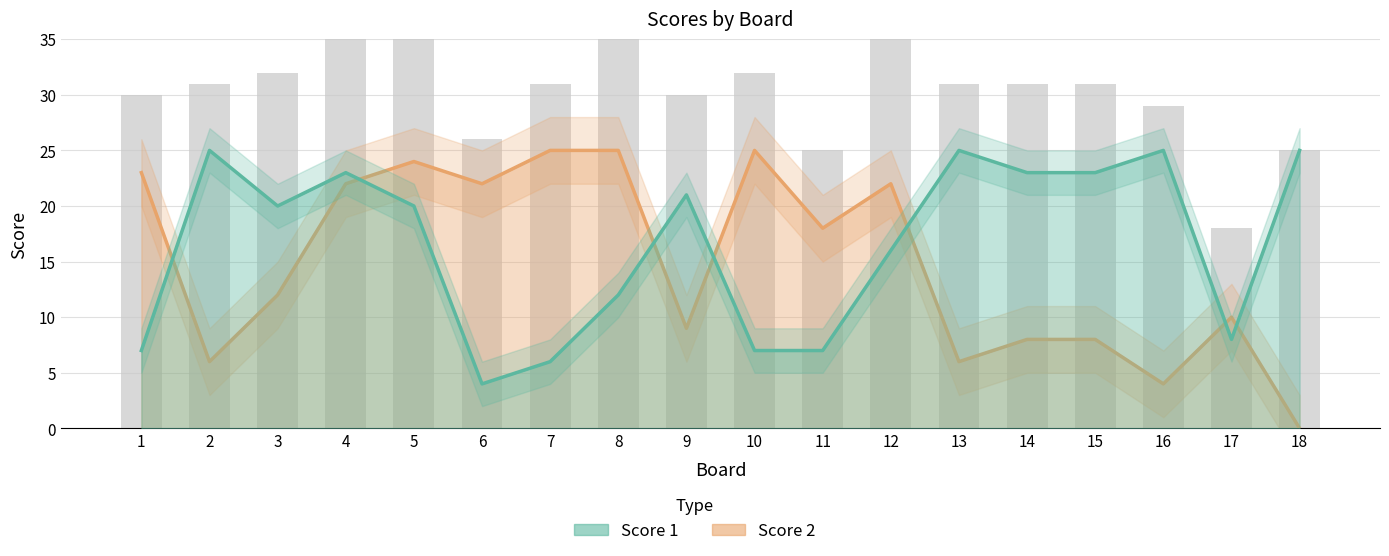

Which series has the largest total across all categories?

Score 1